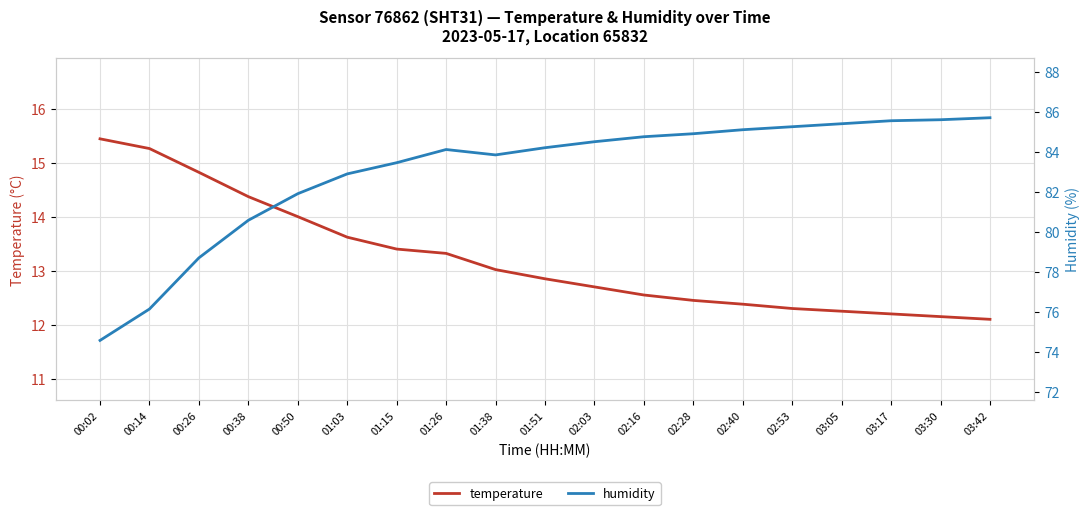

True or false: temperature and humidity cross at least once.

False